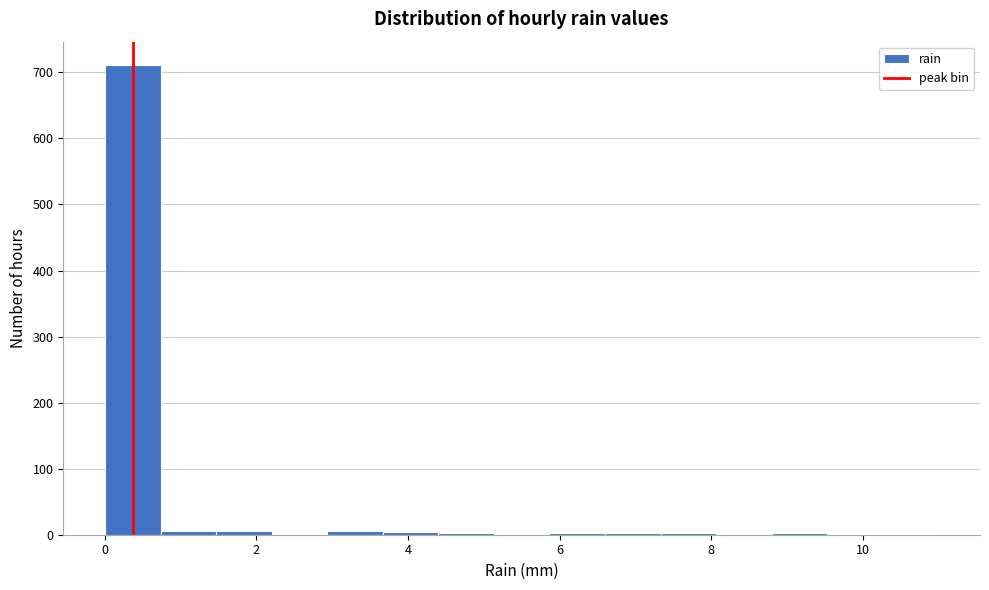

Read against the x-axis, roughly where is the centre of the tallest bar?

0.4